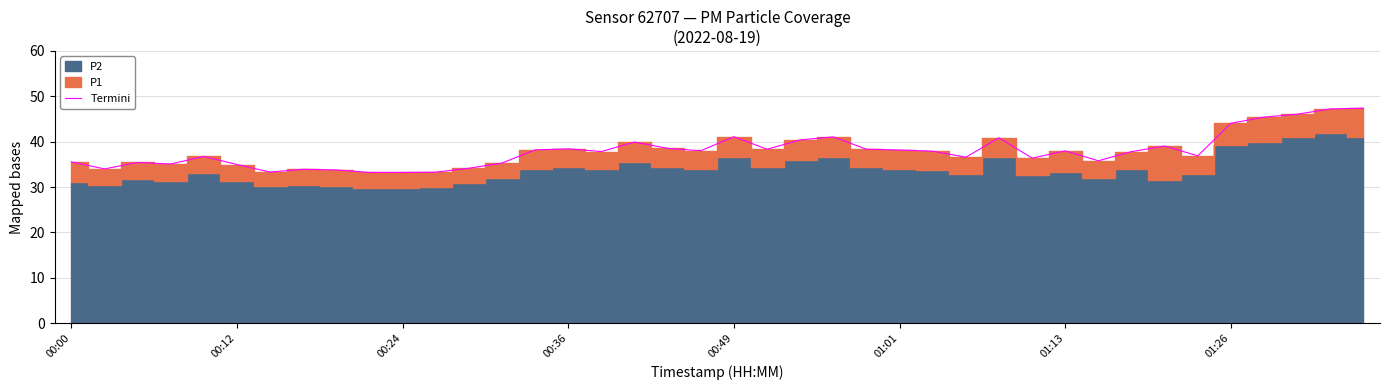

What is the lowest value of the Termini series?

33.2